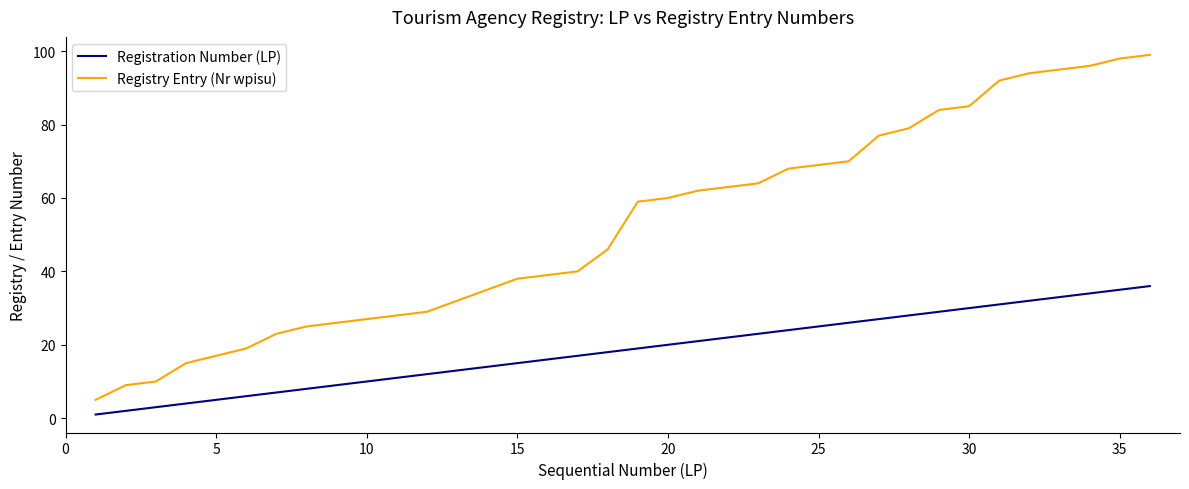

Which series has the largest range (max minus min)?

Registry Entry (Nr wpisu)